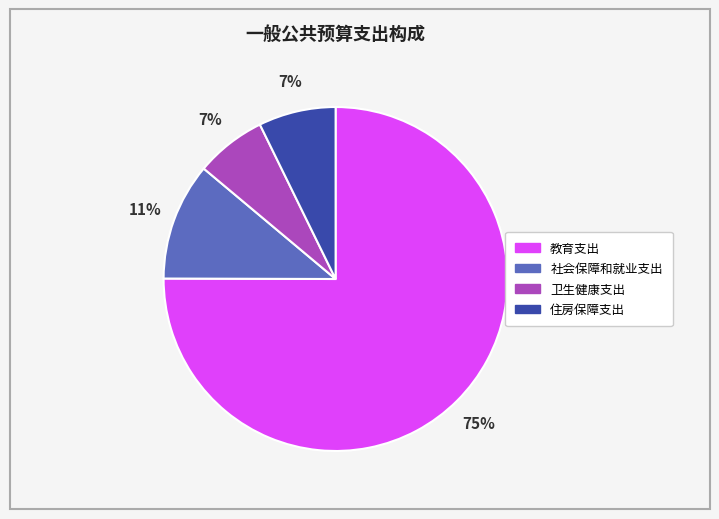

The 住房保障支出 slice represents 16% of the pie. True or false?

False